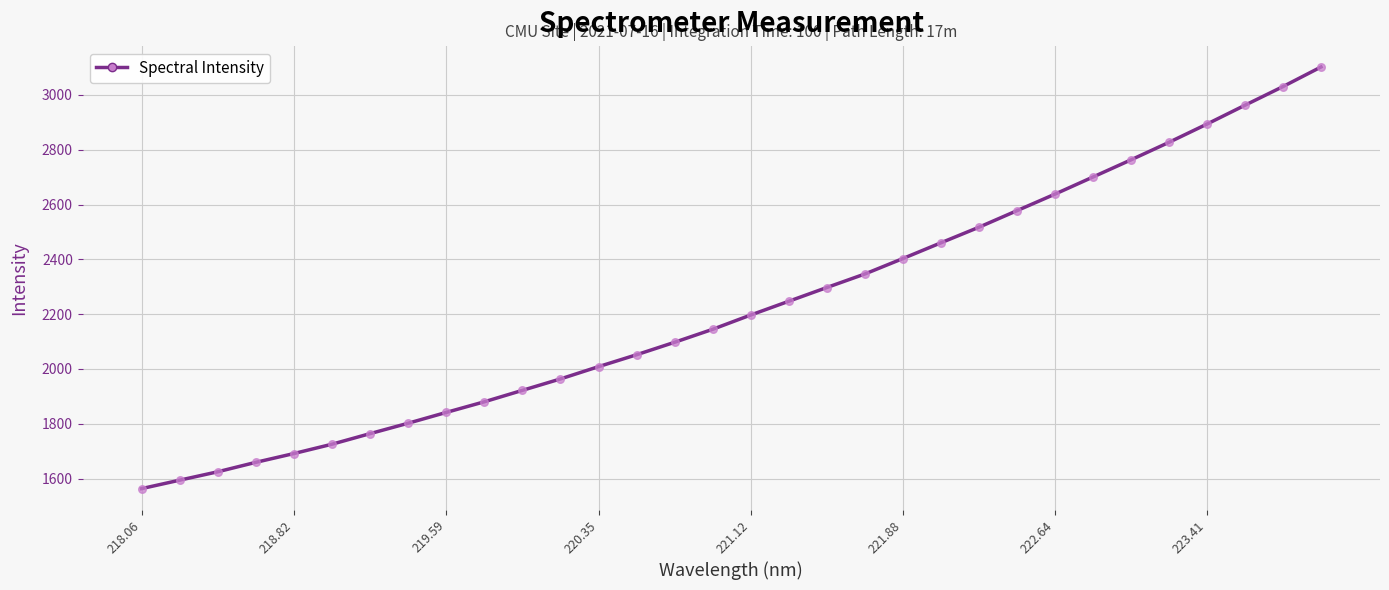

What is the minimum value shown in the chart?

1563.2